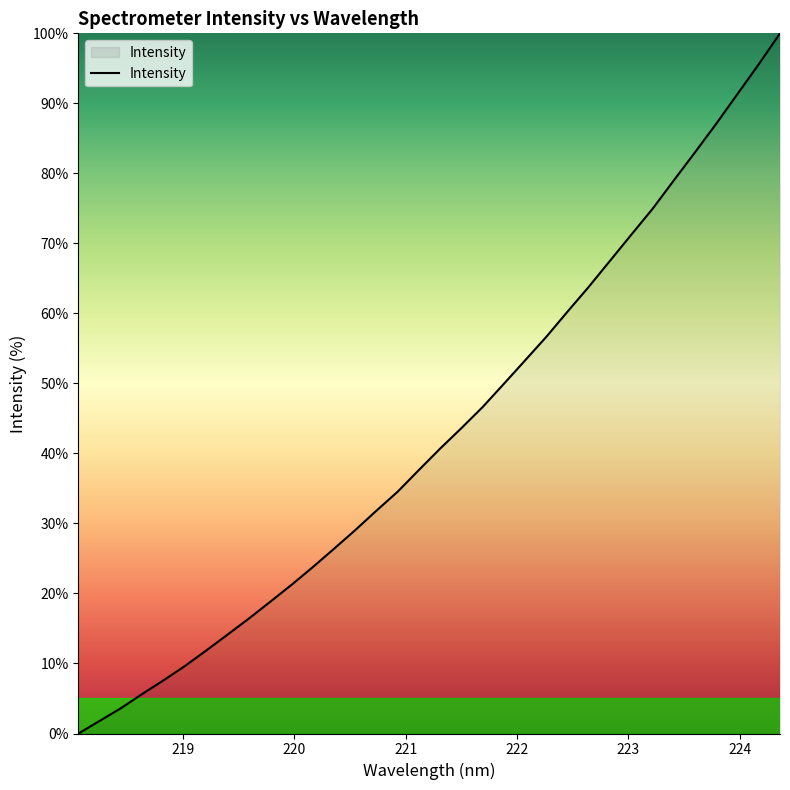

What is the greatest value displayed?

100.0